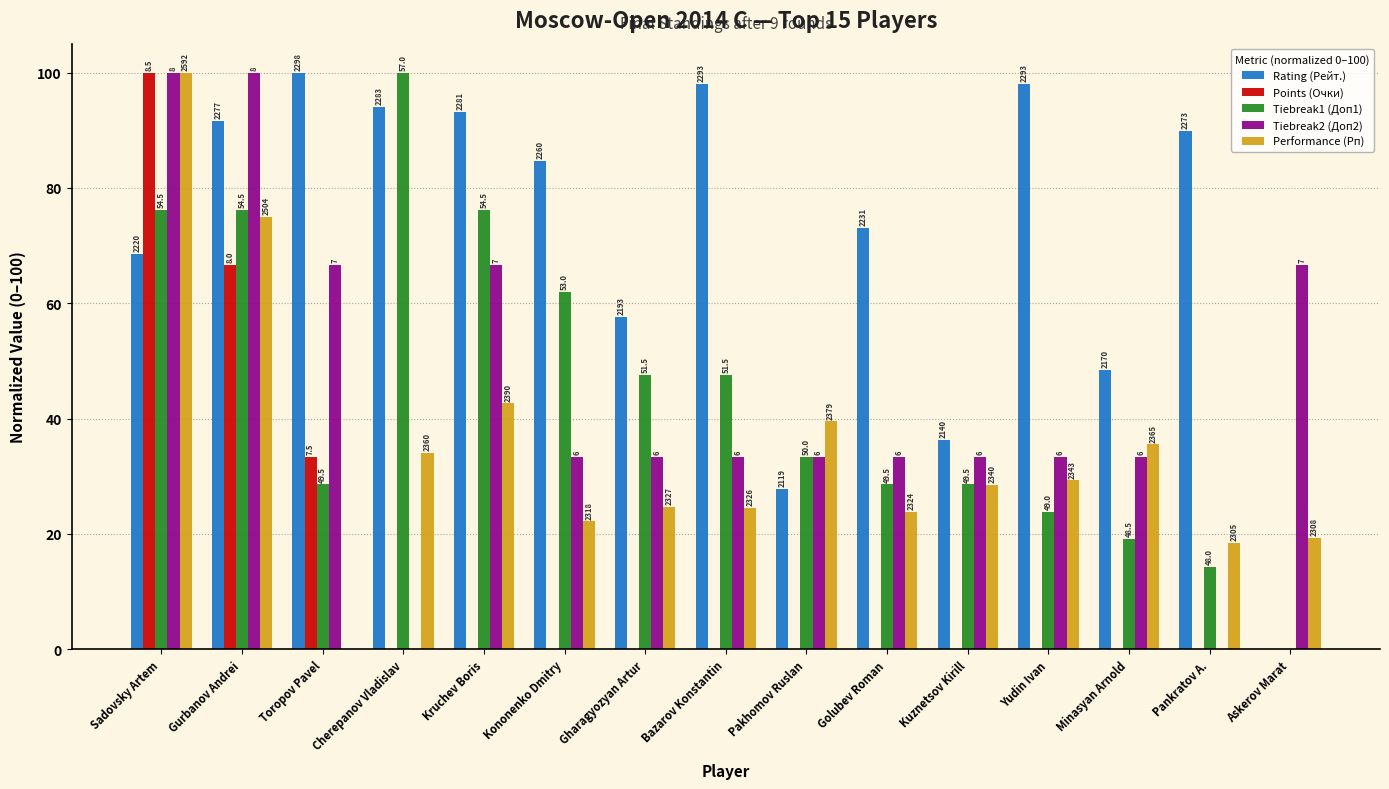

What are all the series names shown in the legend?

Rating (Рейт.), Points (Очки), Tiebreak1 (Доп1), Tiebreak2 (Доп2), Performance (Рп)